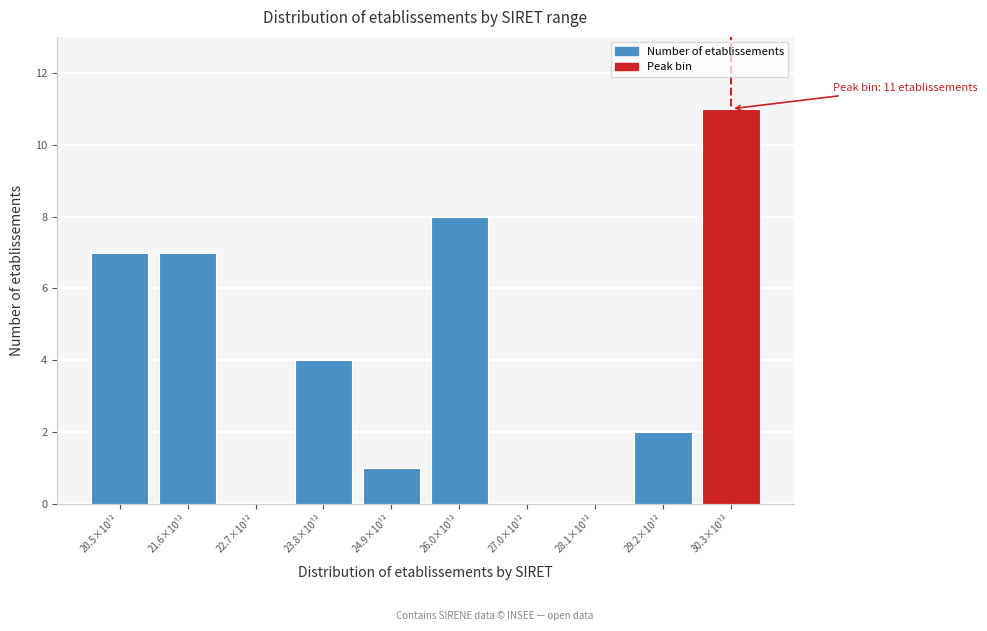

Reading left to right, extract all data points from this chart.

20.5×10¹²=7	21.6×10¹²=7	22.7×10¹²=0	23.8×10¹²=4	24.9×10¹²=1	26.0×10¹²=8	27.0×10¹²=0	28.1×10¹²=0	29.2×10¹²=2	30.3×10¹²=11